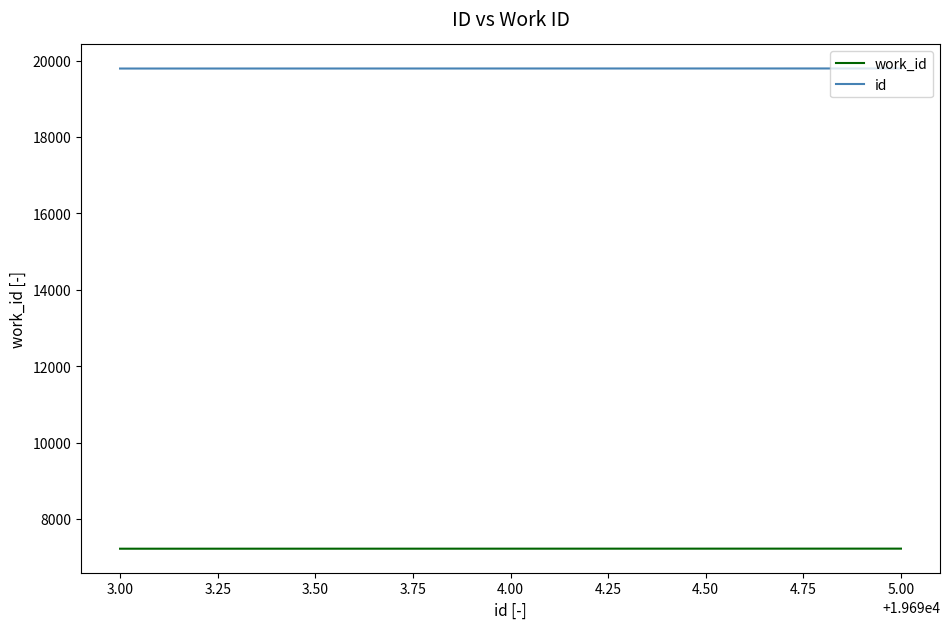

What is the maximum value for work_id?

7222.0